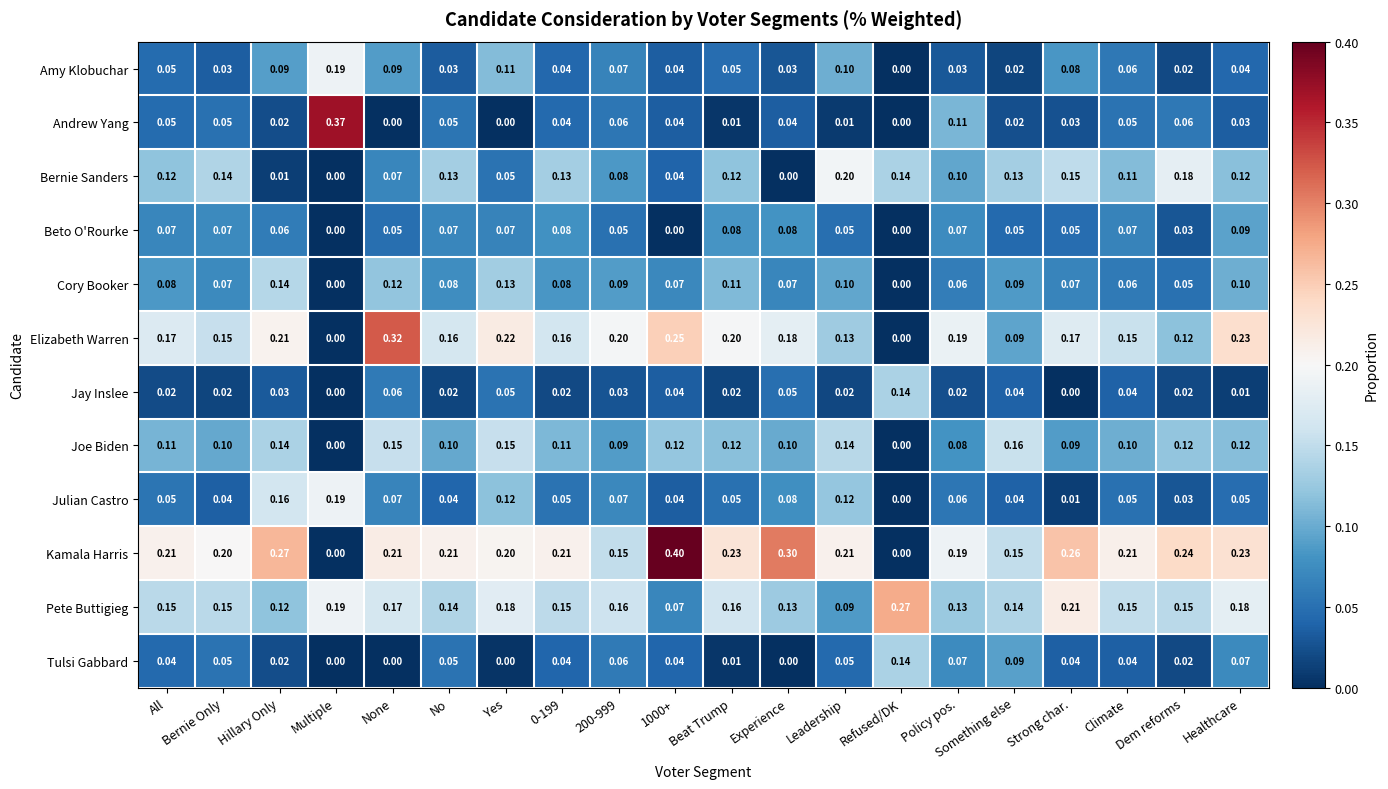

At which label does Joe Biden reach its peak?

Something else